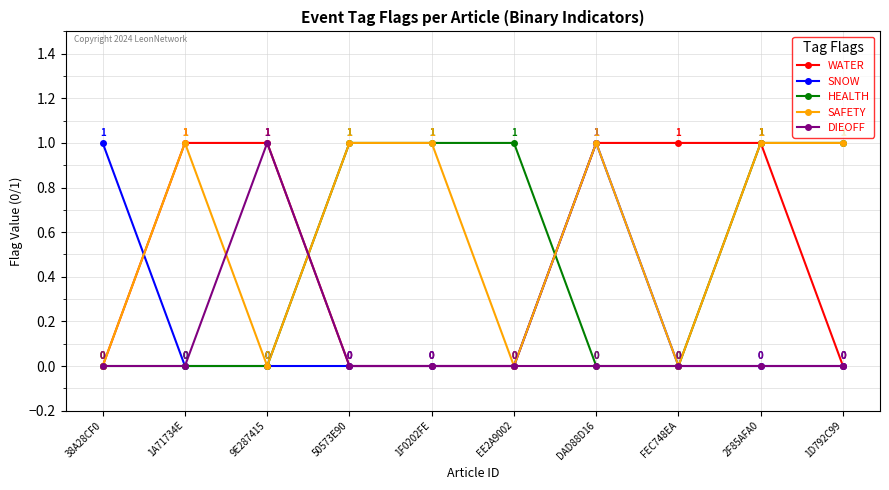

Is the value of SAFETY at EE2A9002 greater than the value of WATER at FEC748EA?

No